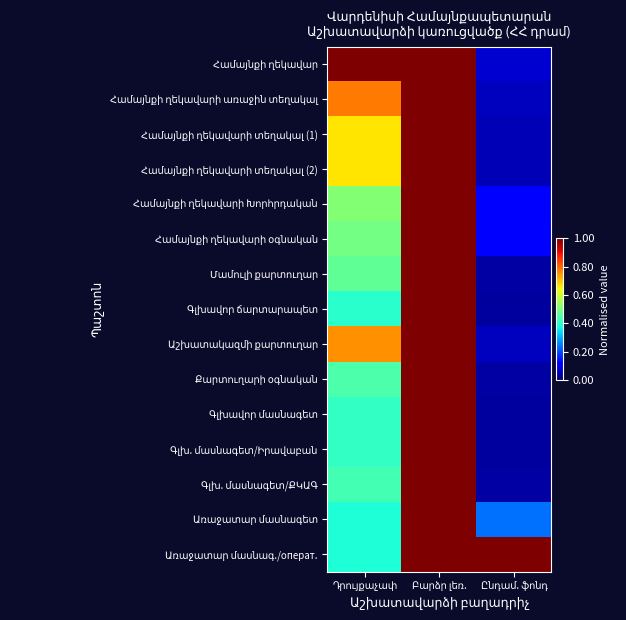

At which label does Գլխավոր ճարտարապետ reach its minimum?

Ընդամ. ֆոնդ